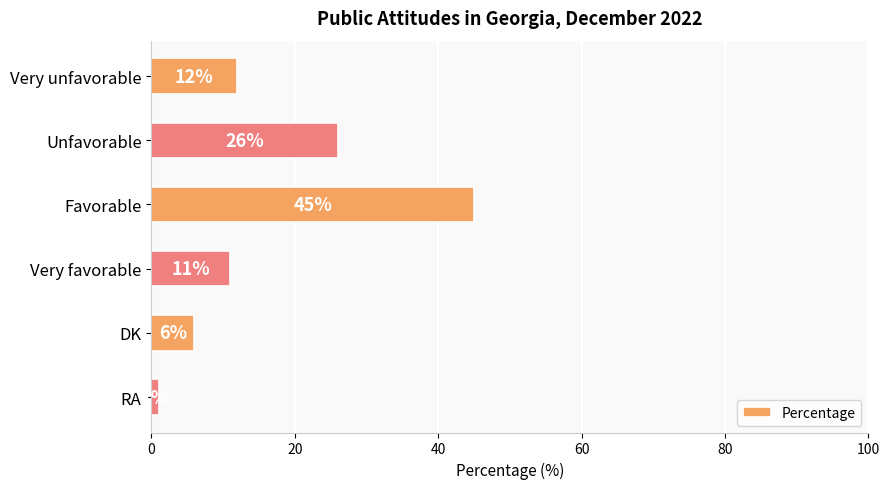

Read the value at Unfavorable, to the nearest 5.

25